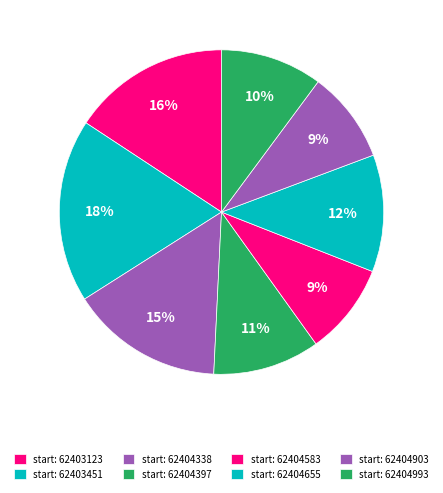

How many slices are in this pie chart?

8